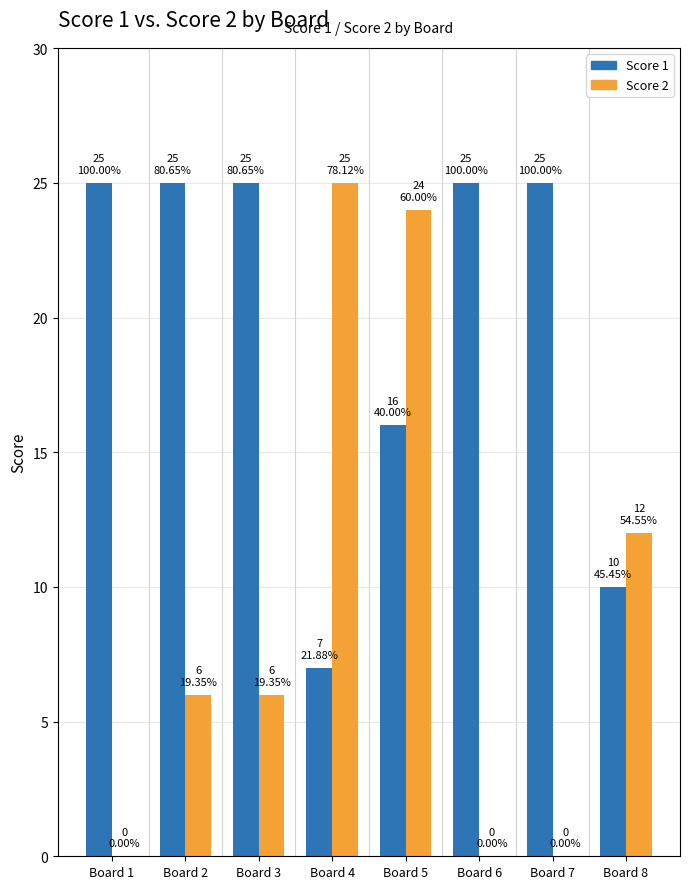

Reading left to right, transcribe all the data shown in this chart.

Score 1: 25	25	25	7	16	25	25	10
Score 2: 0	6	6	25	24	0	0	12